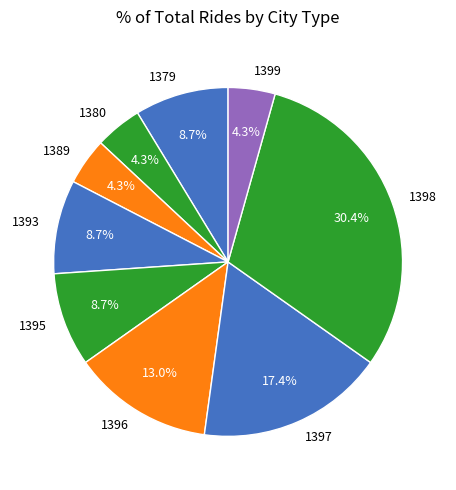

Approximately how many times larger is the value at 1399 compared to 1395?

0.5